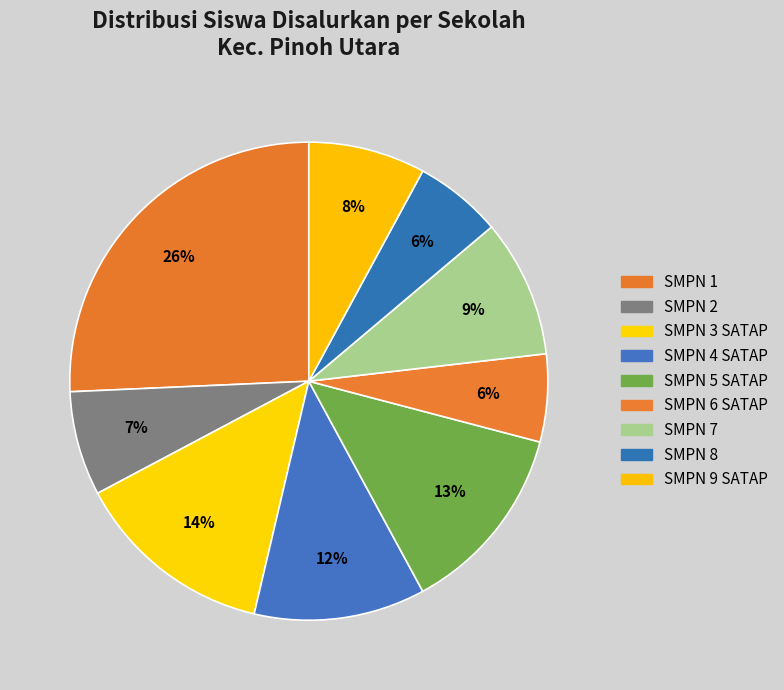

What is the largest slice in the pie chart?

SMP NEGERI 1 PINOH UTARA